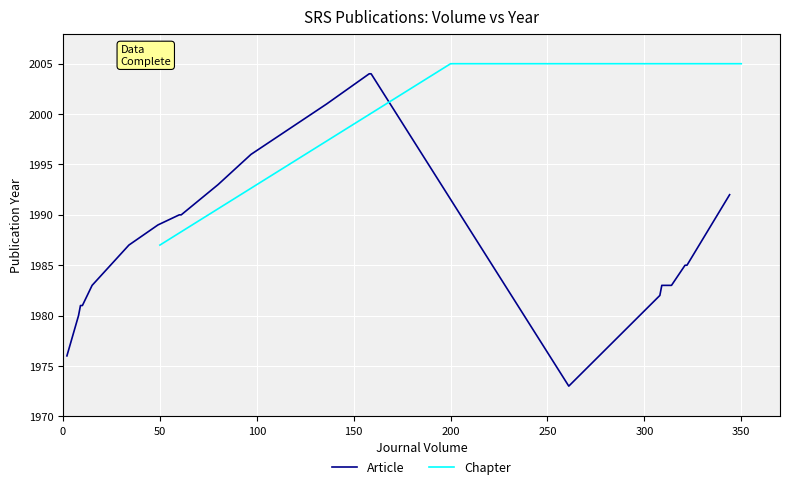

The value of Chapter at 200 is 2005. True or false?

True